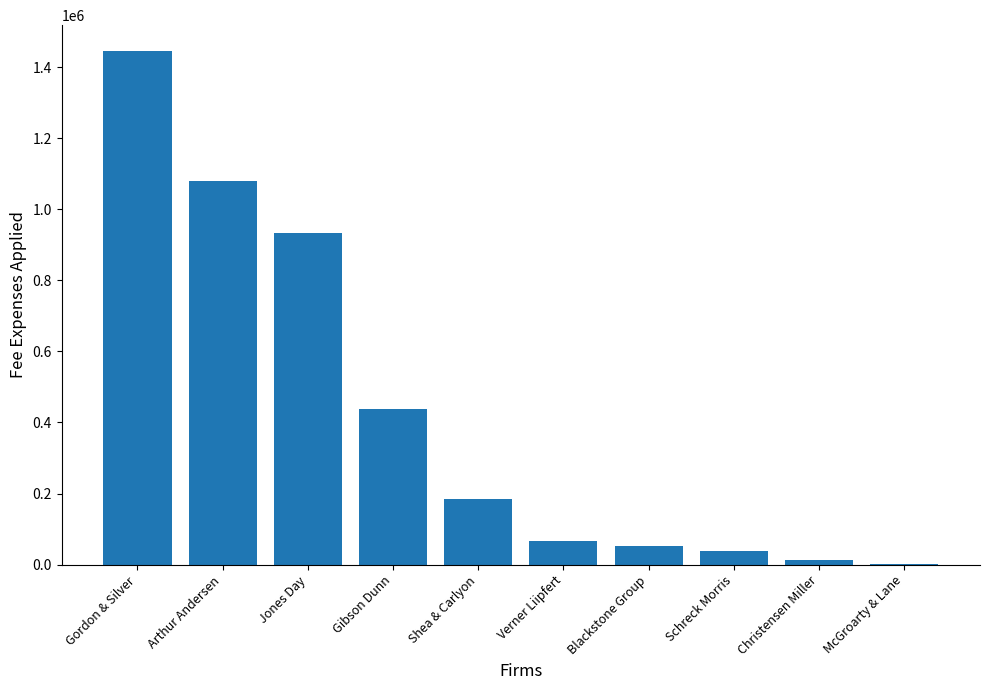

What is the greatest value displayed?

1445752